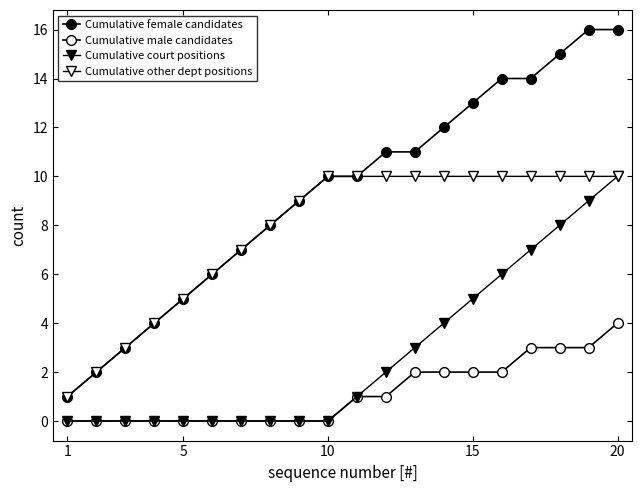

How many values in the Cumulative other dept positions series are below 10?

9